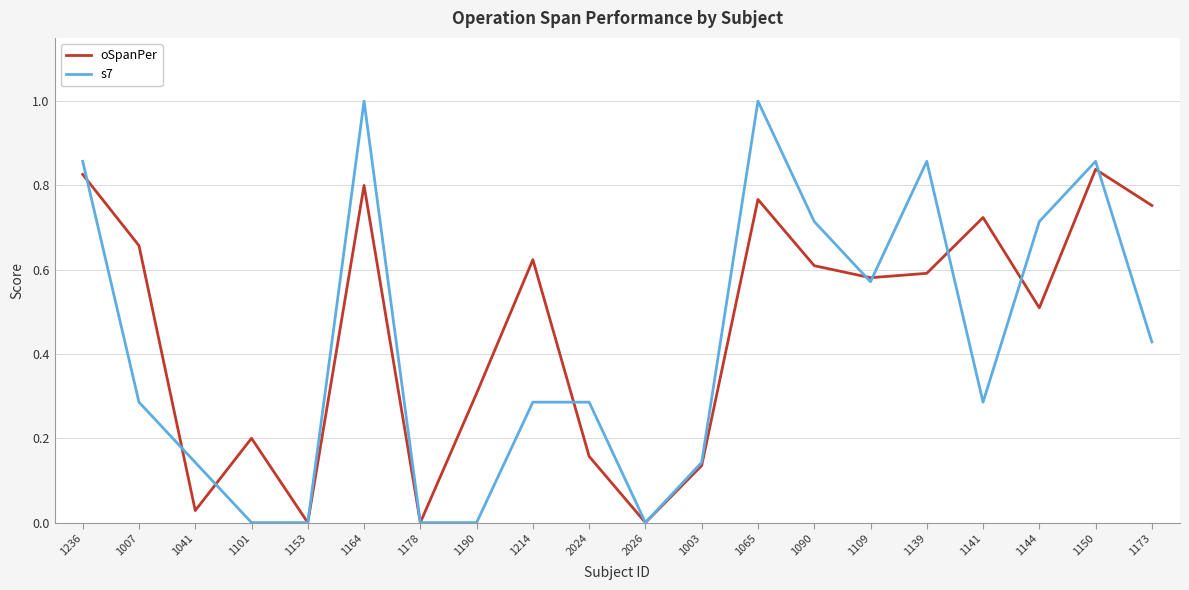

Which series has the widest spread of values?

s7